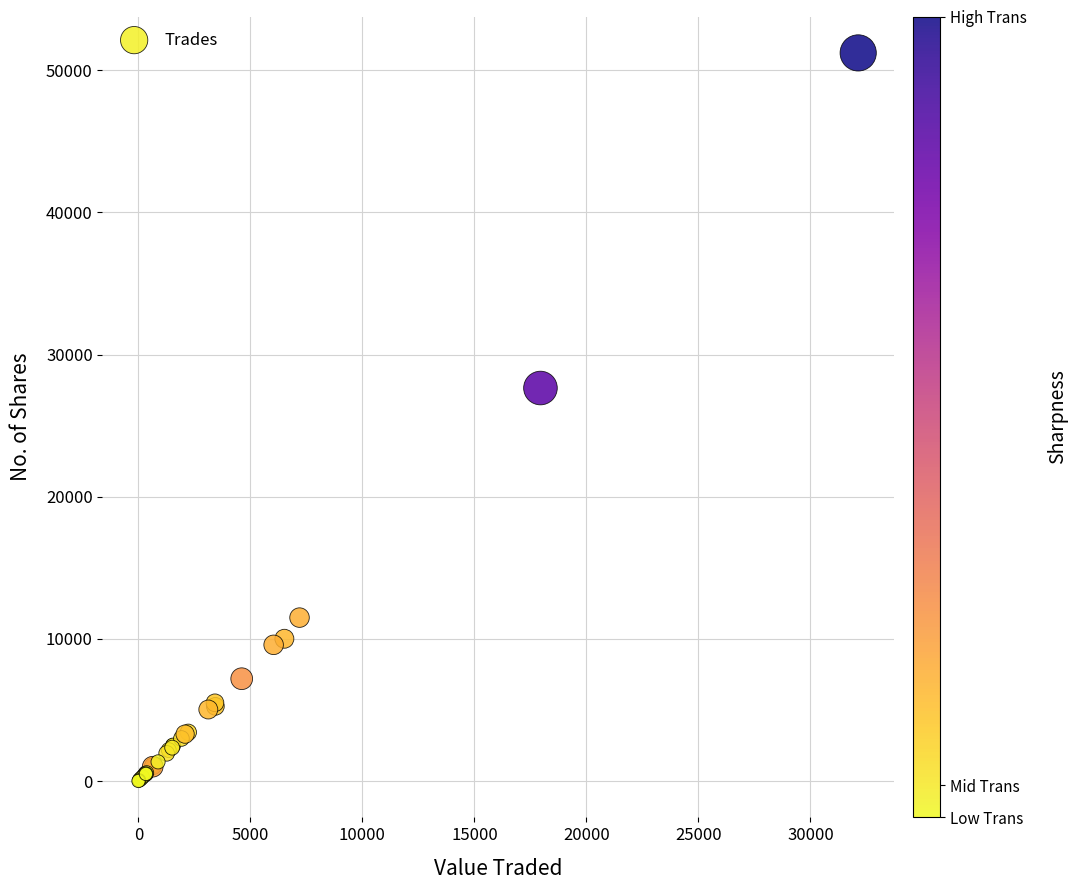

What Y value in the scatter plot is closest to 25615?

27650